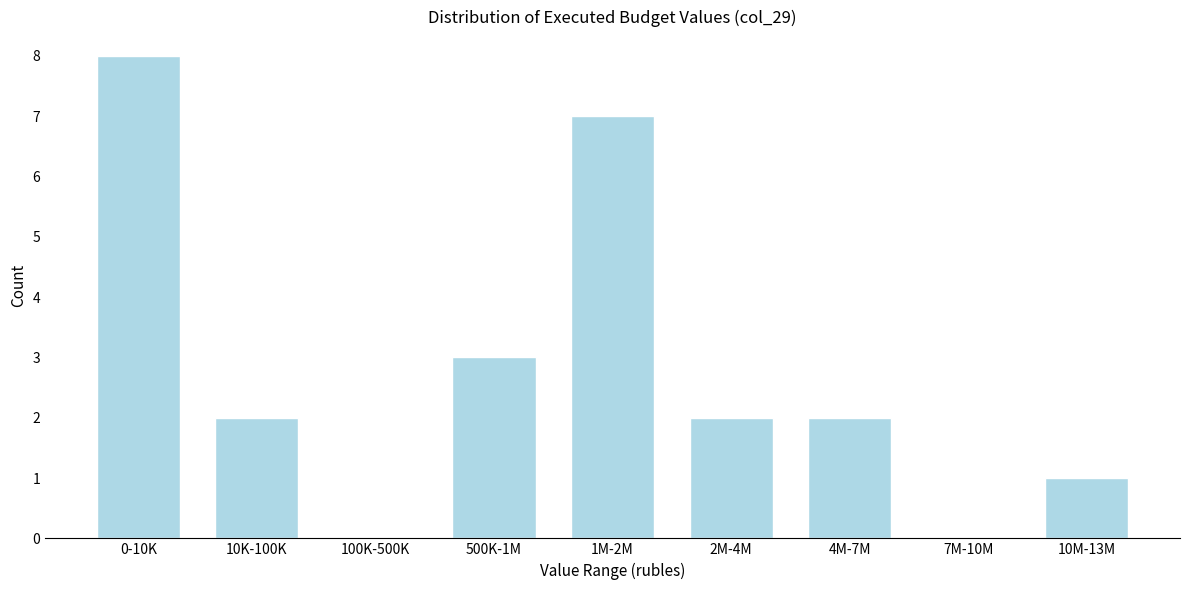

Reading left to right, extract all data points from this chart.

0-10K=8	10K-100K=2	100K-500K=0	500K-1M=3	1M-2M=7	2M-4M=2	4M-7M=2	7M-10M=0	10M-13M=1